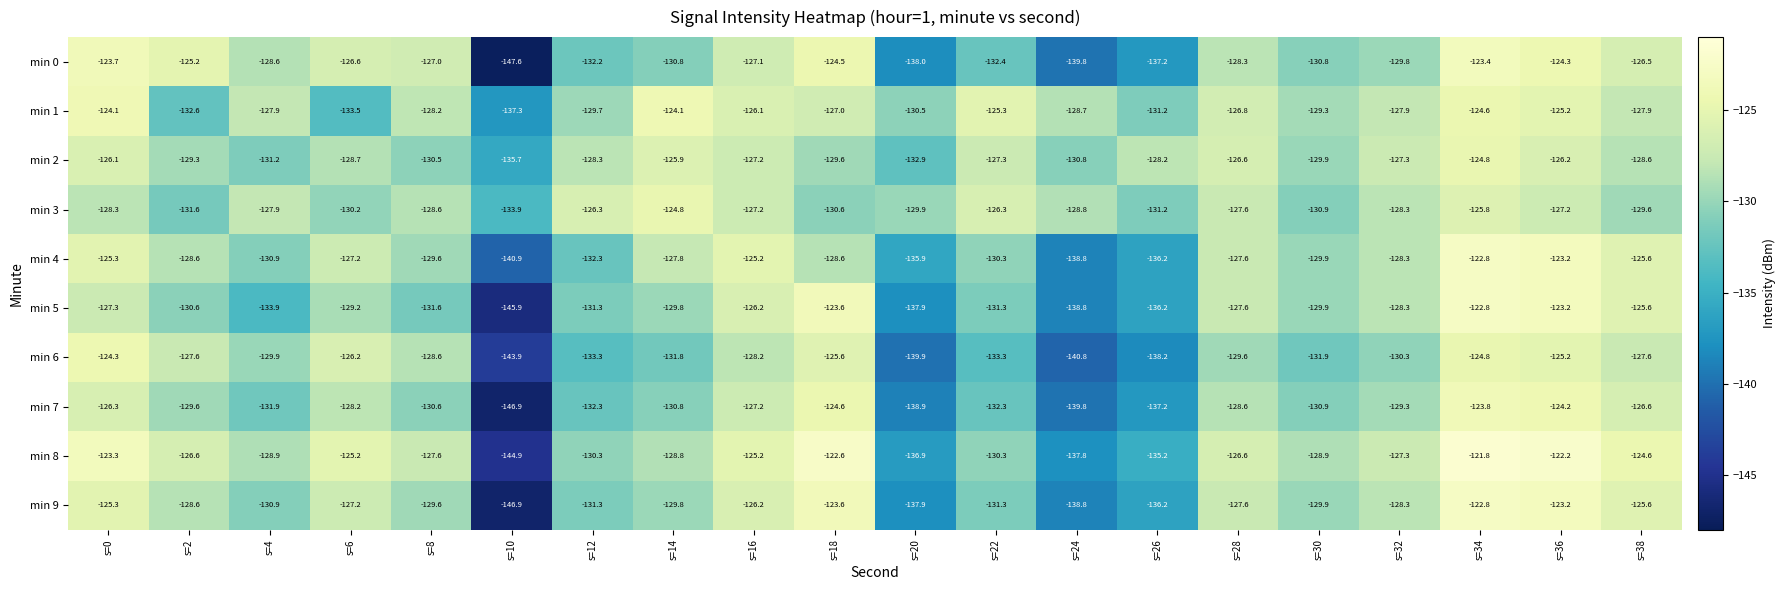

Is the value of min 2 at s=24 greater than the value of min 6 at s=24?

Yes